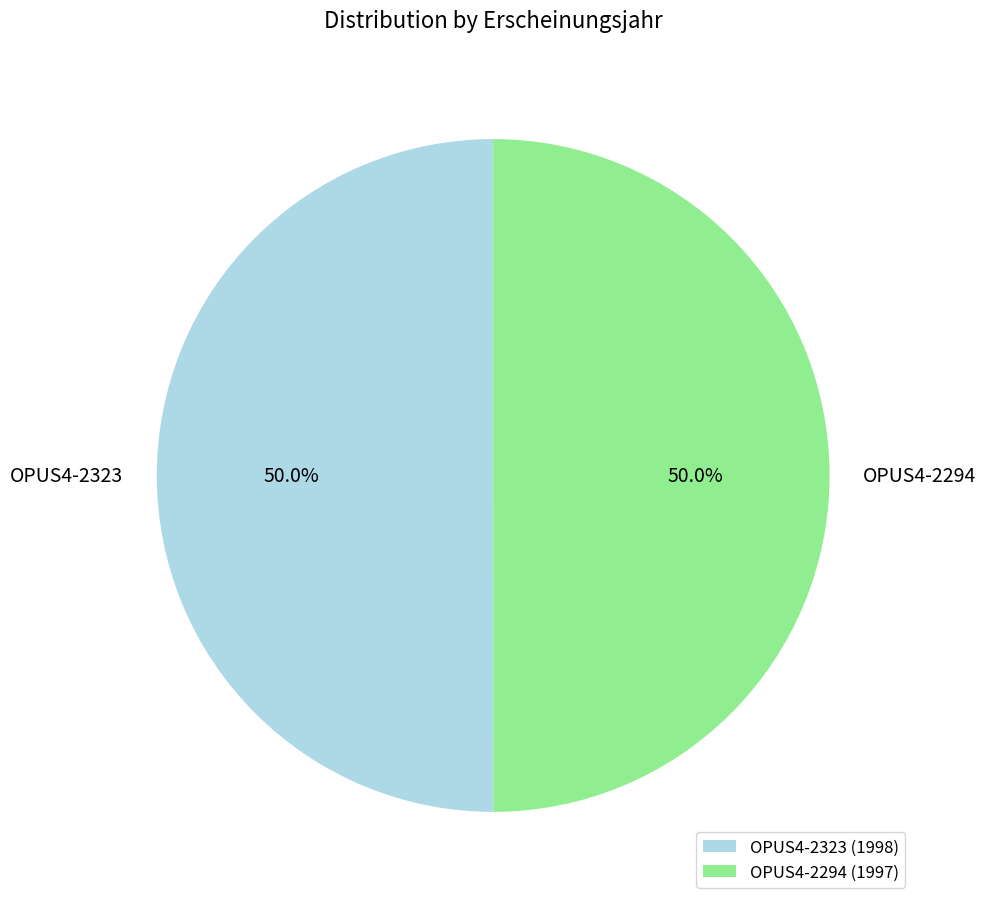

Approximately how many times larger is the value at OPUS4-2323 compared to OPUS4-2294?

1.0